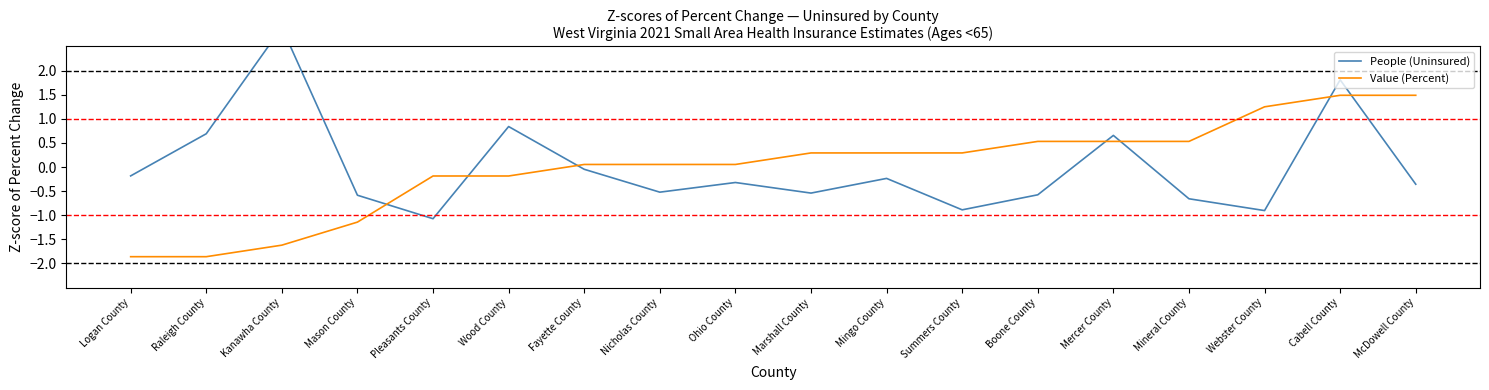

Rank the series at Raleigh County from highest to lowest value.

People (Uninsured), Value (Percent)